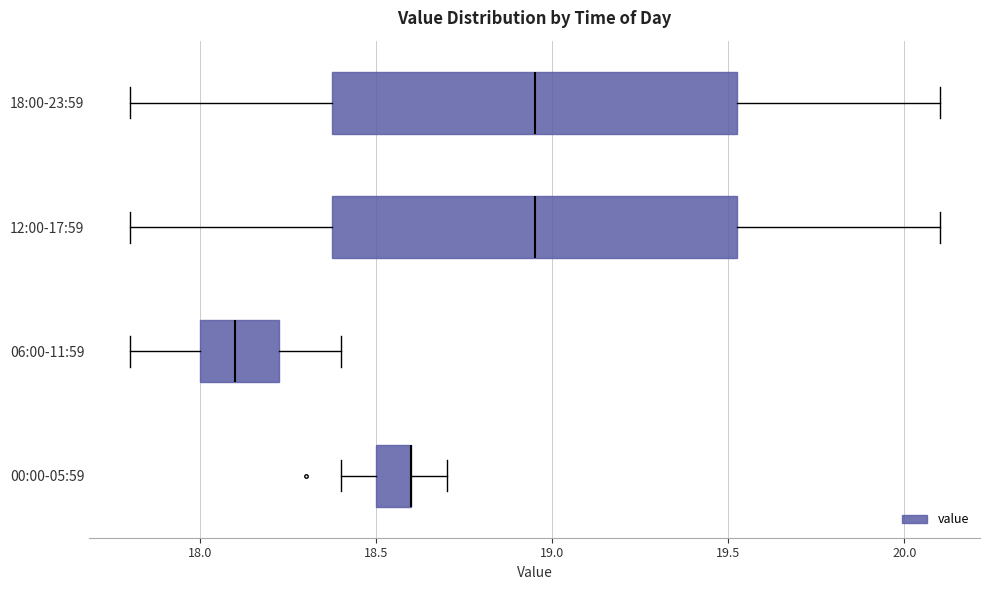

Reading bottom to top, transcribe this box plot: for each box, give where its median line is, the range the box spans, and where its two whiskers end, as read against the x-axis. The values are not printed on the chart, so give them approximately, as read against the axis.

00:00-05:59: median 18.60 (drawn on the box's right edge), box 18.50 to 18.60, whiskers 18.40 to 18.70
06:00-11:59: median 18.10, box 18.00 to 18.25, whiskers 17.80 to 18.40
12:00-17:59: median 18.95, box 18.40 to 19.55, whiskers 17.80 to 20.10
18:00-23:59: median 18.95, box 18.40 to 19.55, whiskers 17.80 to 20.10